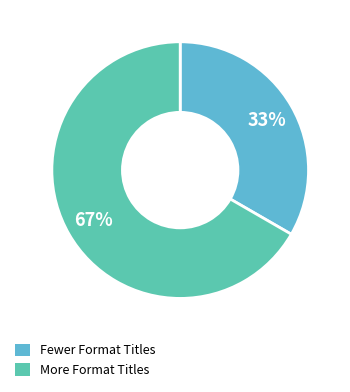

To the nearest percent, what percentage of the pie is More Format Titles?

67%